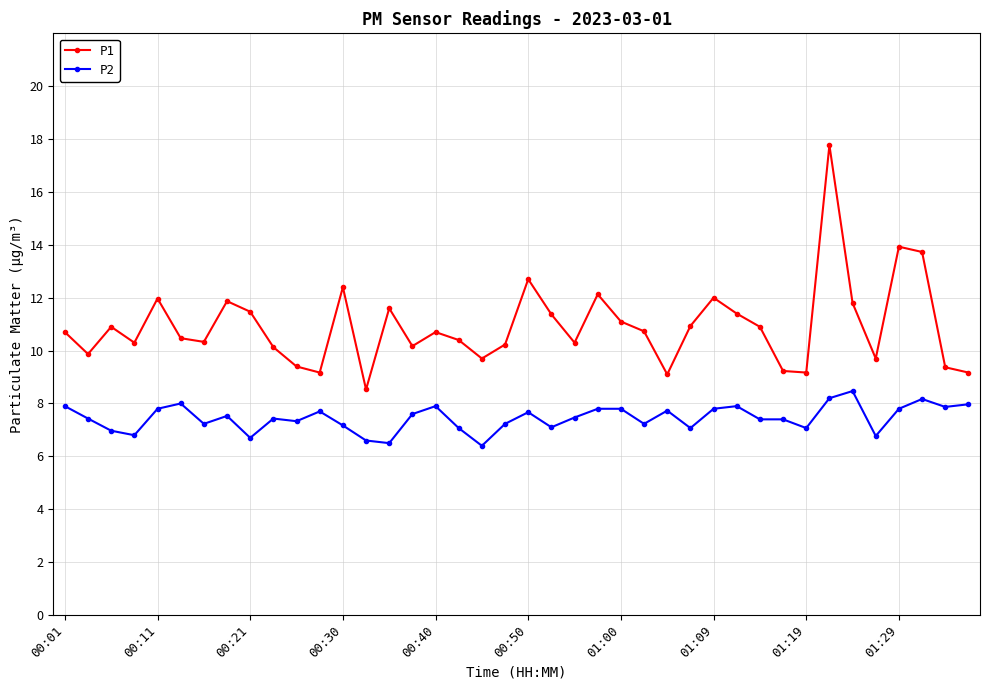

True or false: P1 and P2 cross at least once.

False